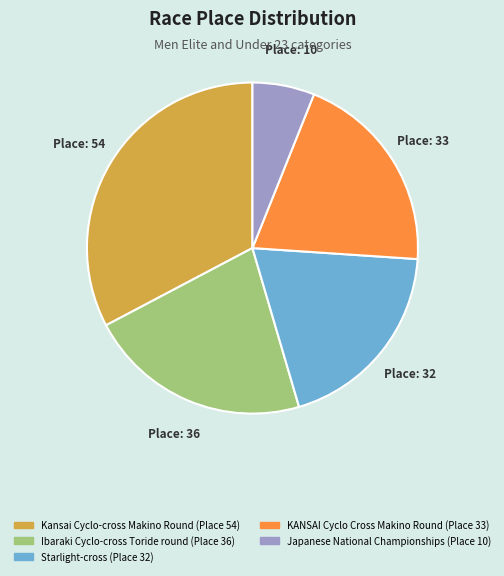

Combined, do Starlight-cross and Kansai Cyclo-cross Makino Round account for over 50%?

Yes